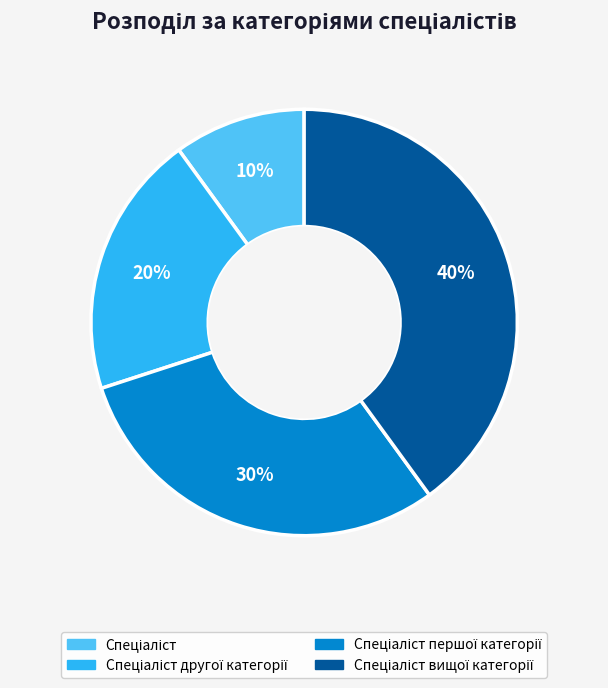

How many segments does this pie chart have?

4